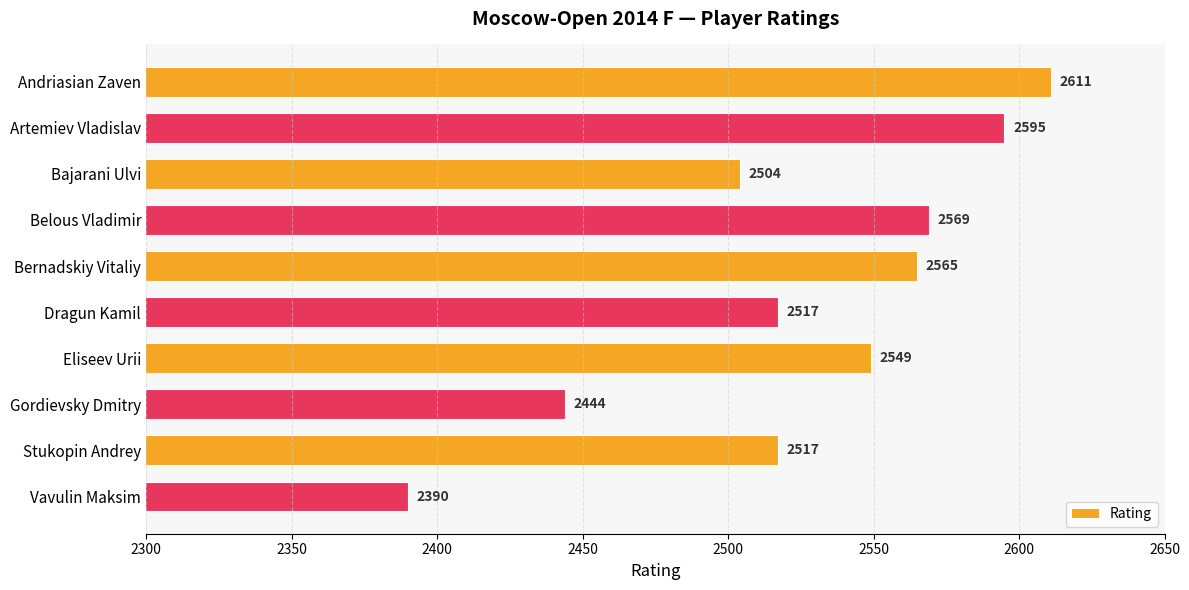

The chart shows a value of 3425 at Bajarani Ulvi. True or false?

False